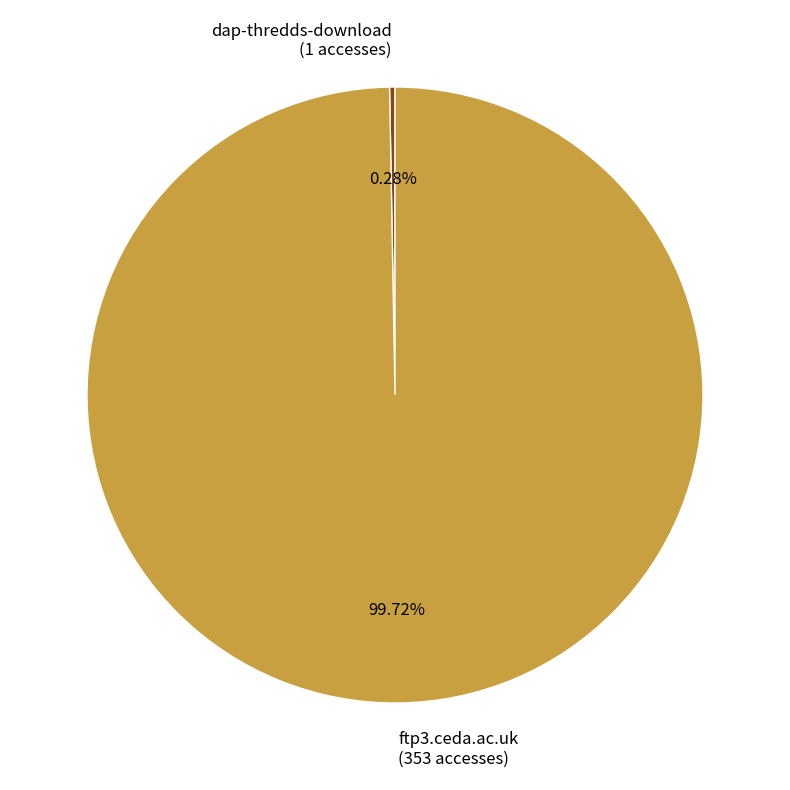

How many slices are in this pie chart?

2